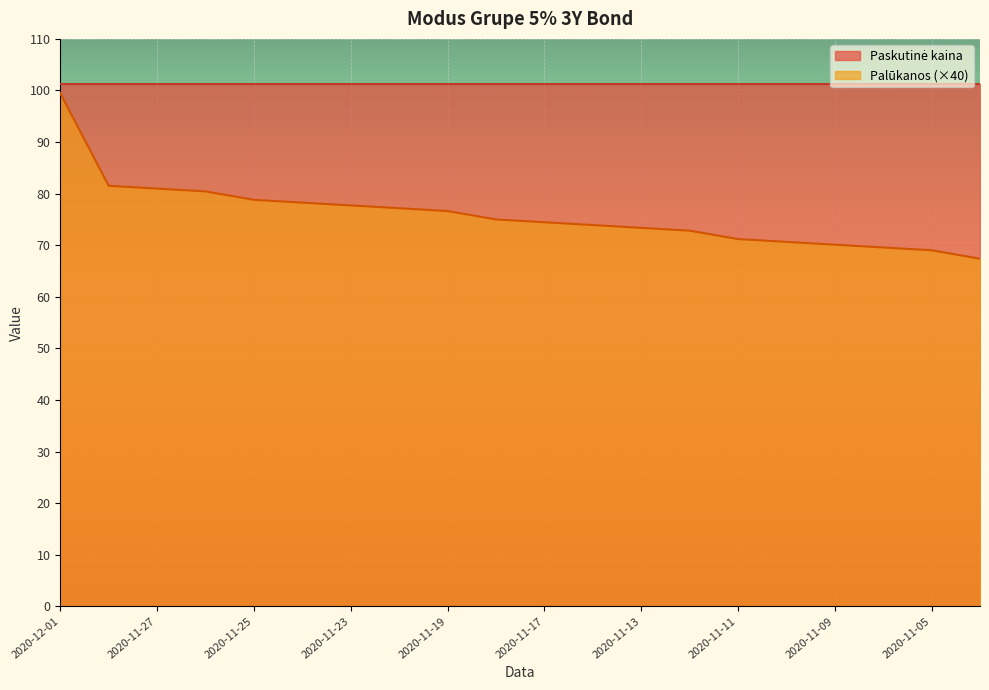

At which label does the data first exceed 75?

2020-12-01